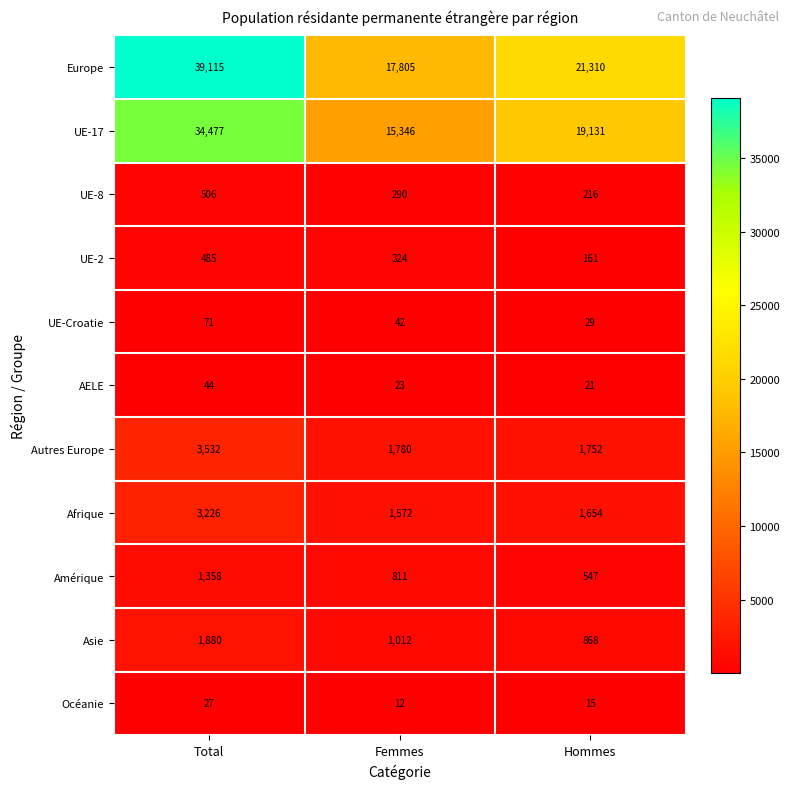

What is the difference between the UE-2 values at Total and Hommes?

324